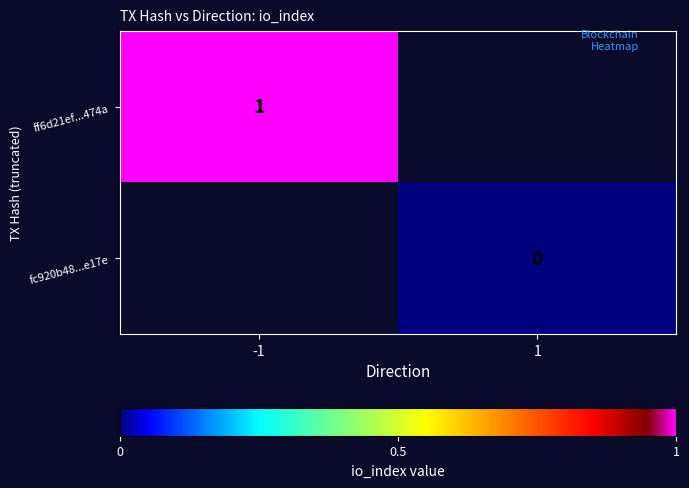

How many positive values does the ff6d21ef...474a series have?

1